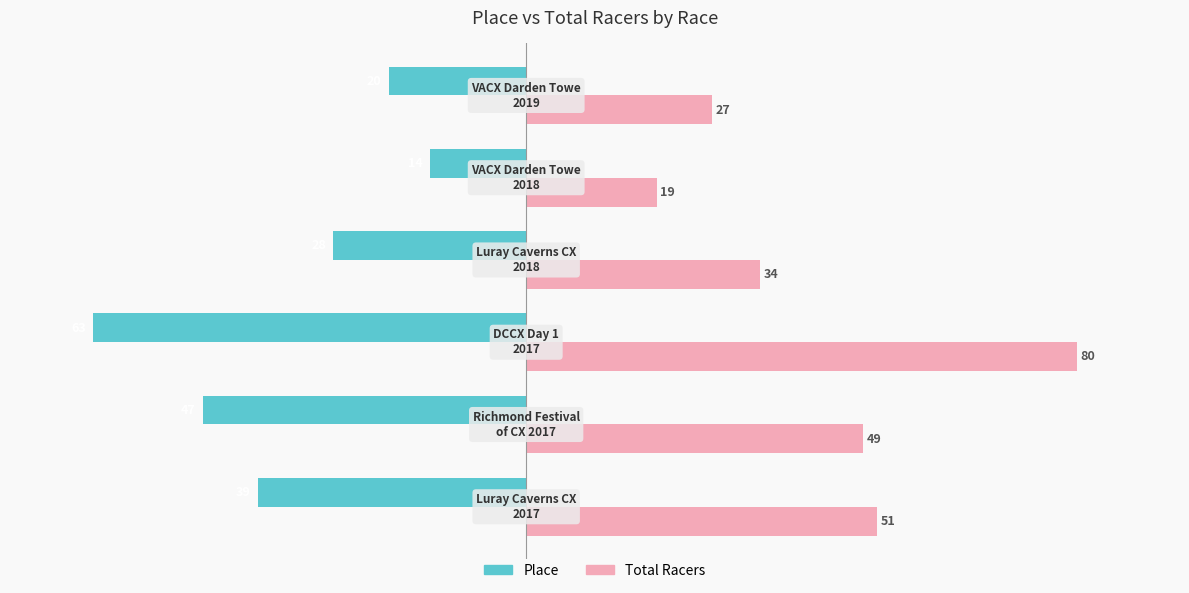

What is the average value of the Place series?

-35